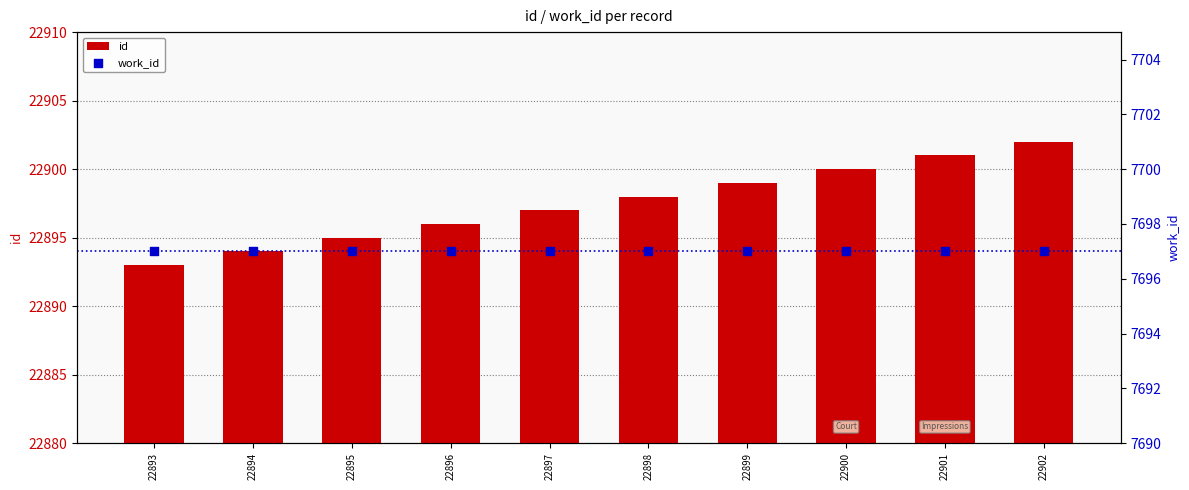

Which series has the widest spread of Y values?

id